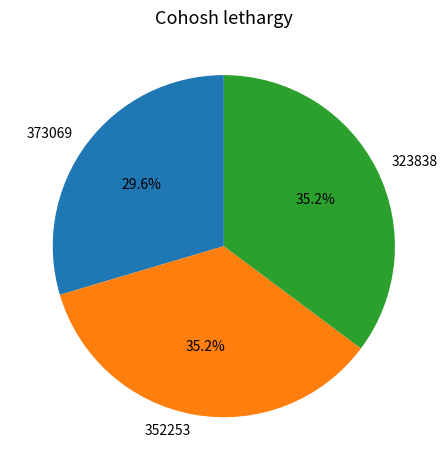

What percentage is the 323838 slice, to the nearest percent?

35%